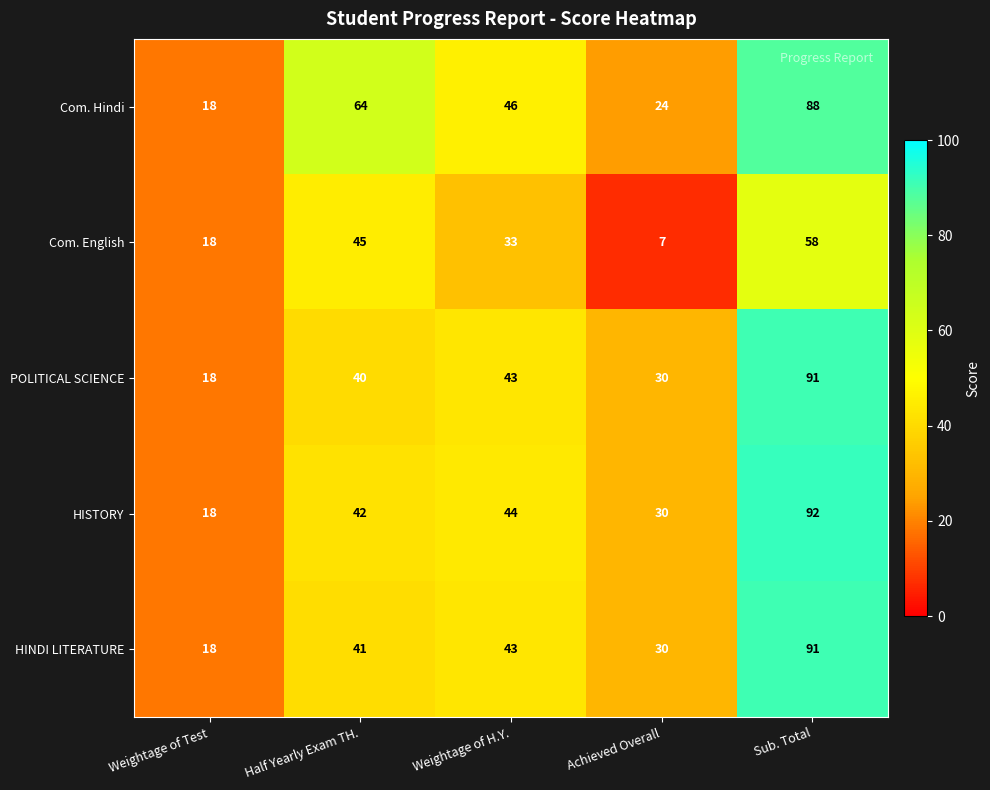

What is the minimum value for Com. English?

7